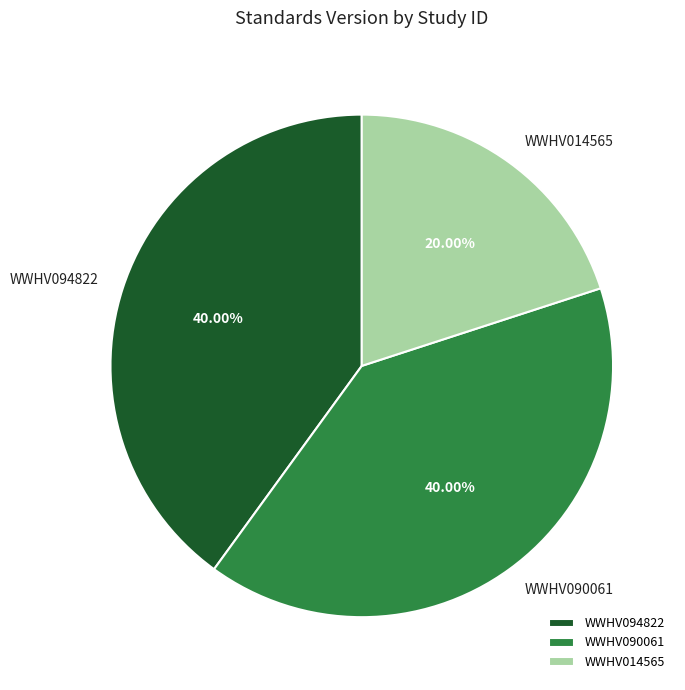

To the nearest percent, what is the difference between the largest and smallest slice percentages?

20%